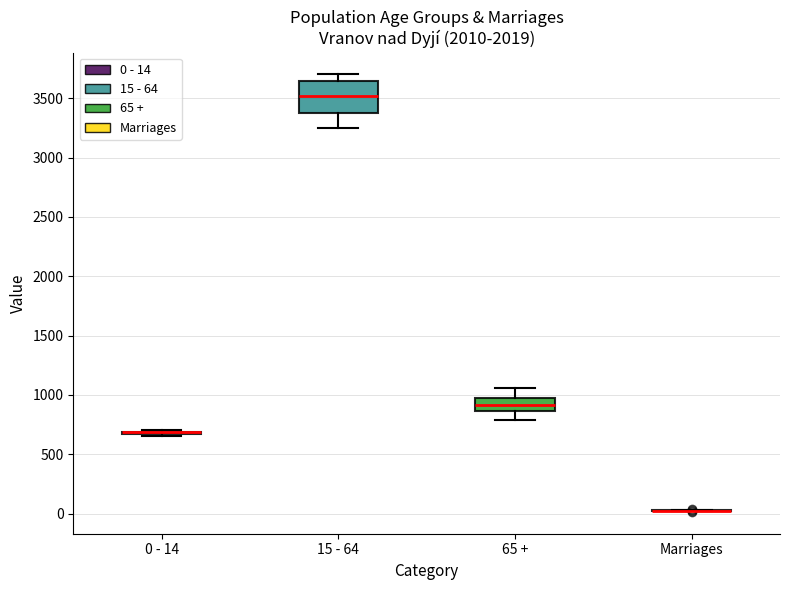

Reading left to right, transcribe this box plot: for each box, give where its median line is, the range the box spans, and where its two whiskers end, as read against the y-axis. The values are not printed on the chart, so give them approximately, as read against the axis.

0 - 14: box collapsed to a line at 700, whiskers 650 to 700
15 - 64: median 3500, box 3350 to 3650, whiskers 3250 to 3700
65 +: median 900, box 850 to 1000, whiskers 800 to 1050
Marriages: box collapsed to a line at 0, whiskers 0 to 50